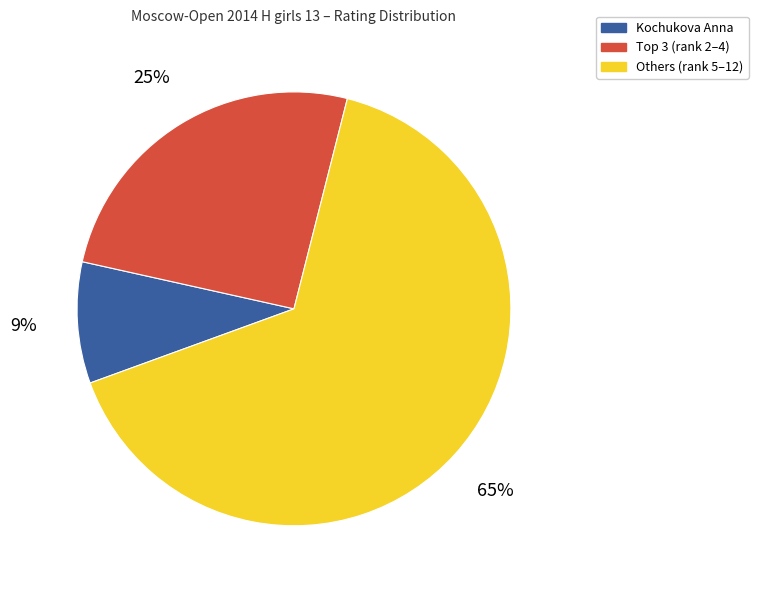

Which category has the biggest portion of the pie?

Others (rank 5–12)